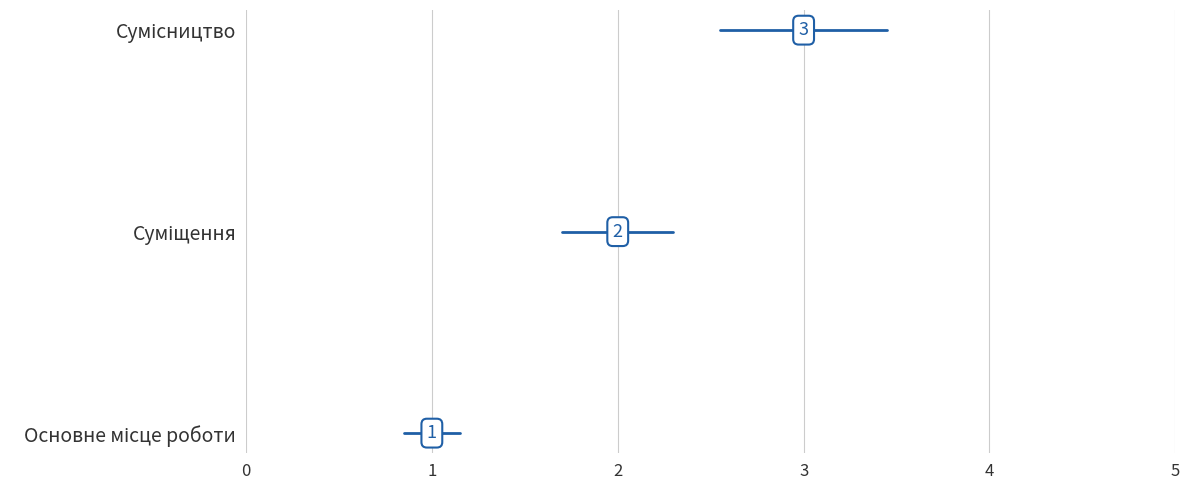

Reading right to left, what are all the values shown in this chart?

Сумісництво=3	Суміщення=2	Основне місце роботи=1